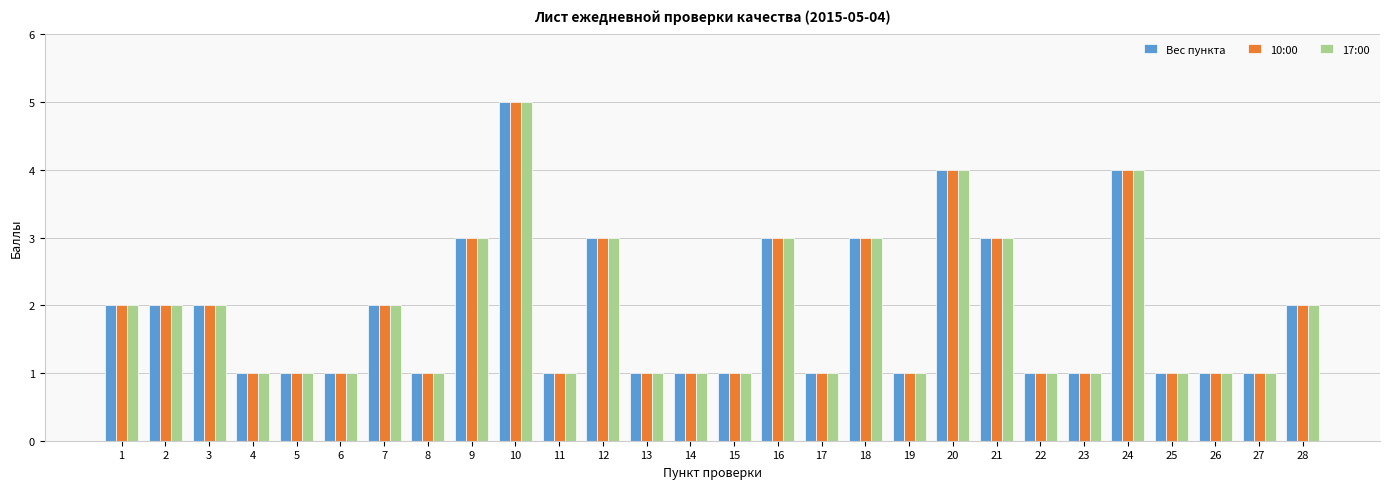

What is the value of the 17:00 bar at the 2nd from the left?

2